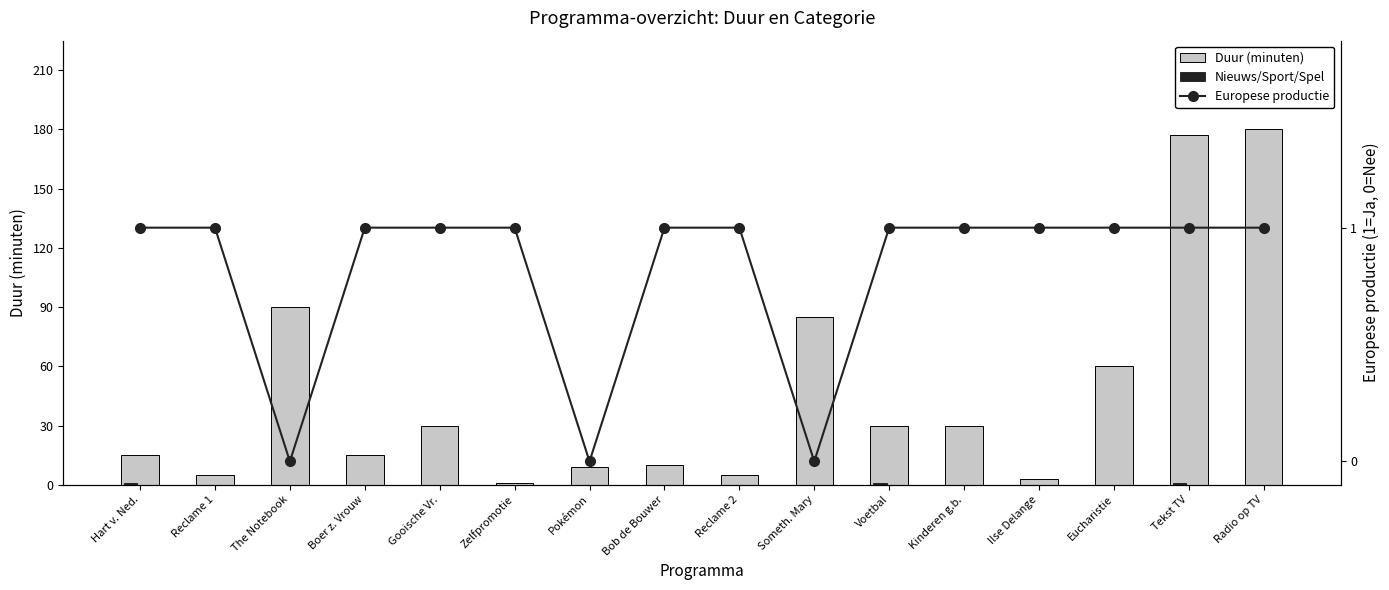

Rank the categories by Duur (minuten) value from highest to lowest.

Radio op TV, Tekst TV, The Notebook, Someth. Mary, Eucharistie, Gooische Vr., Voetbal, Kinderen g.b., Hart v. Ned., Boer z. Vrouw, Bob de Bouwer, Pokémon, Reclame 1, Reclame 2, Ilse Delange, Zelfpromotie